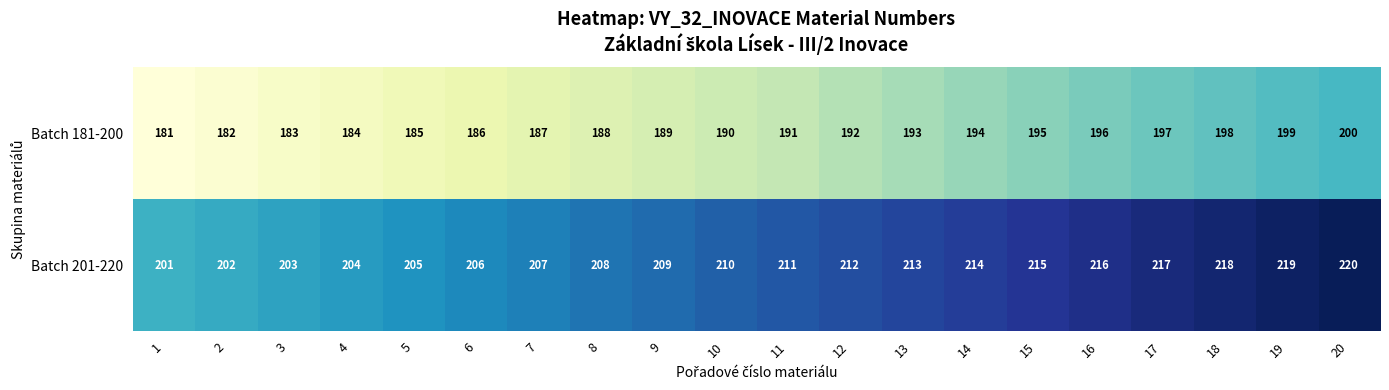

The Batch 181-200 series shows 126 at 1. True or false?

False